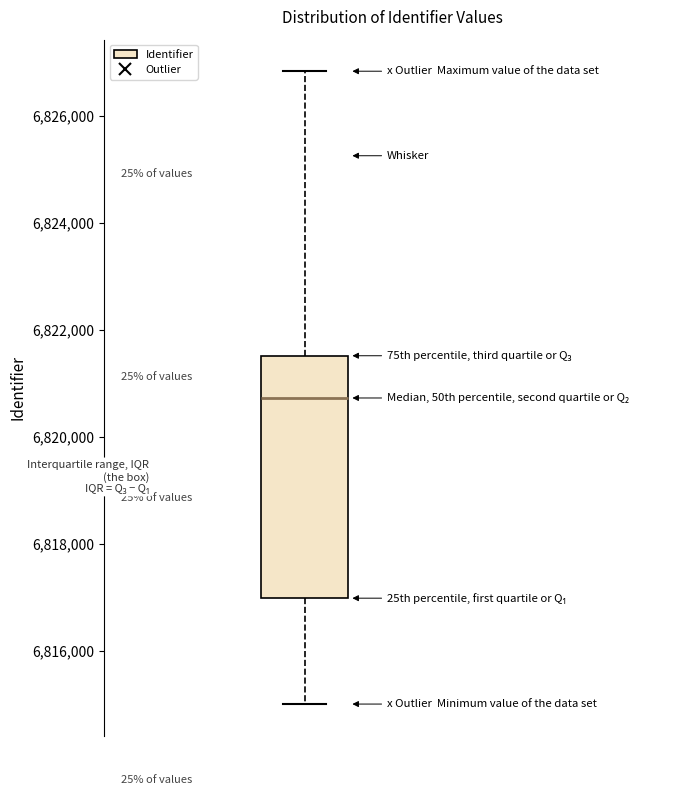

Read this box plot against the y-axis: the position of the median line, the range covered by the box, and the ends of both whiskers. The values are not printed on the chart, so give them approximately, as read against the axis.

median 6820800, box 6817000 to 6821600, whiskers 6815000 to 6826800